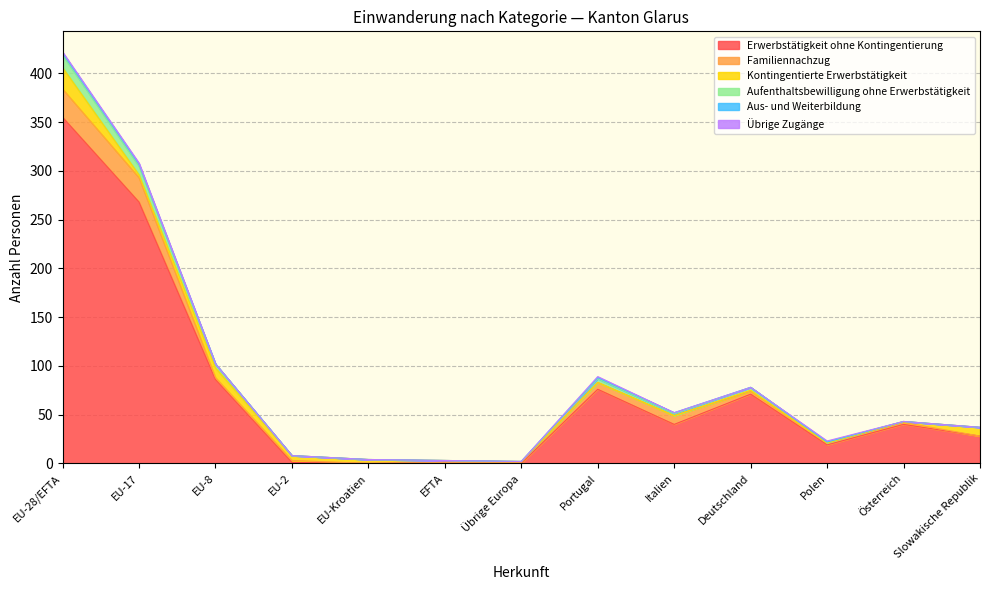

What is the difference between the maximum and minimum values in the Aufenthaltsbewilligung ohne Erwerbstätigkeit series?

13